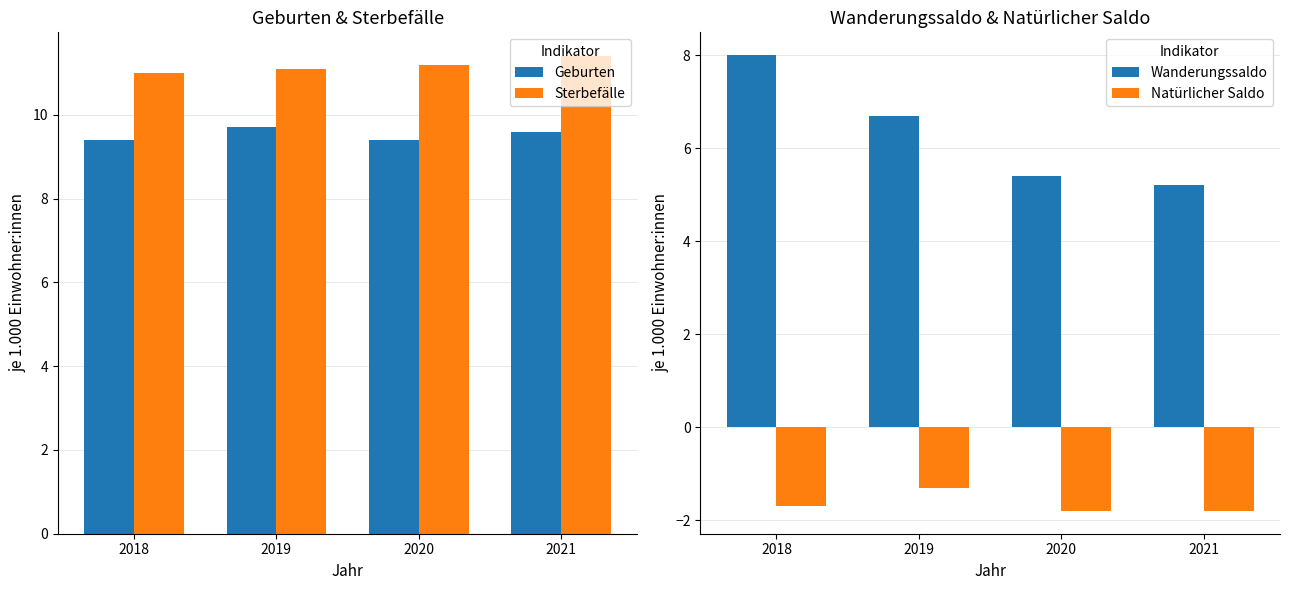

Which series has the largest total across all categories?

Sterbefälle